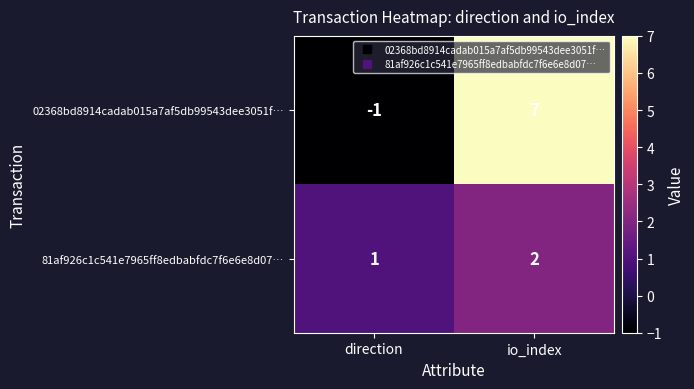

What is the sum of the 81af926c1c541e7965ff8edbabfdc7f6e6e8d07… values at direction and io_index?

3